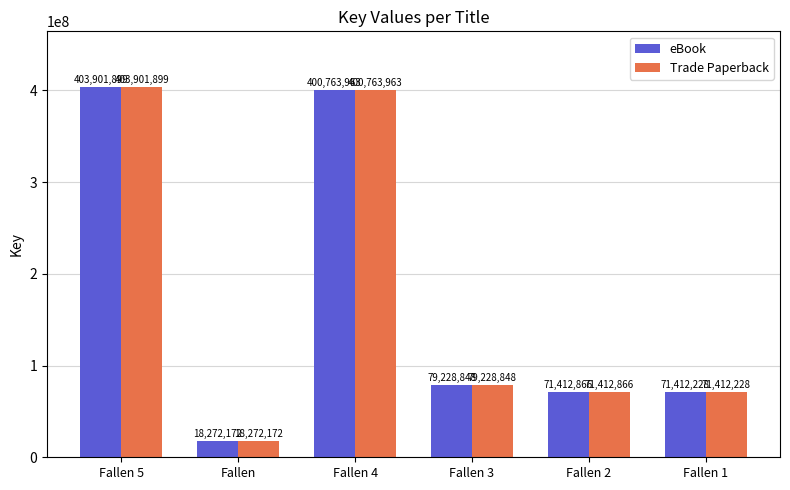

The eBook series shows 403901899 at Fallen 5. True or false?

True